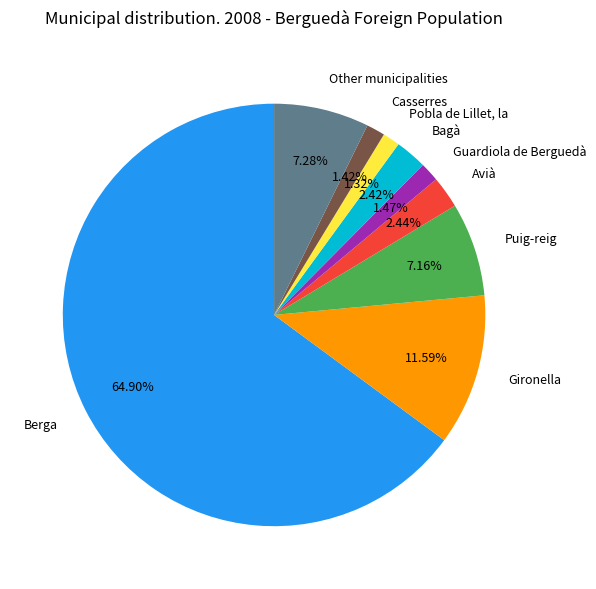

Approximately how many times larger is the value at Puig-reig compared to Gironella?

0.6